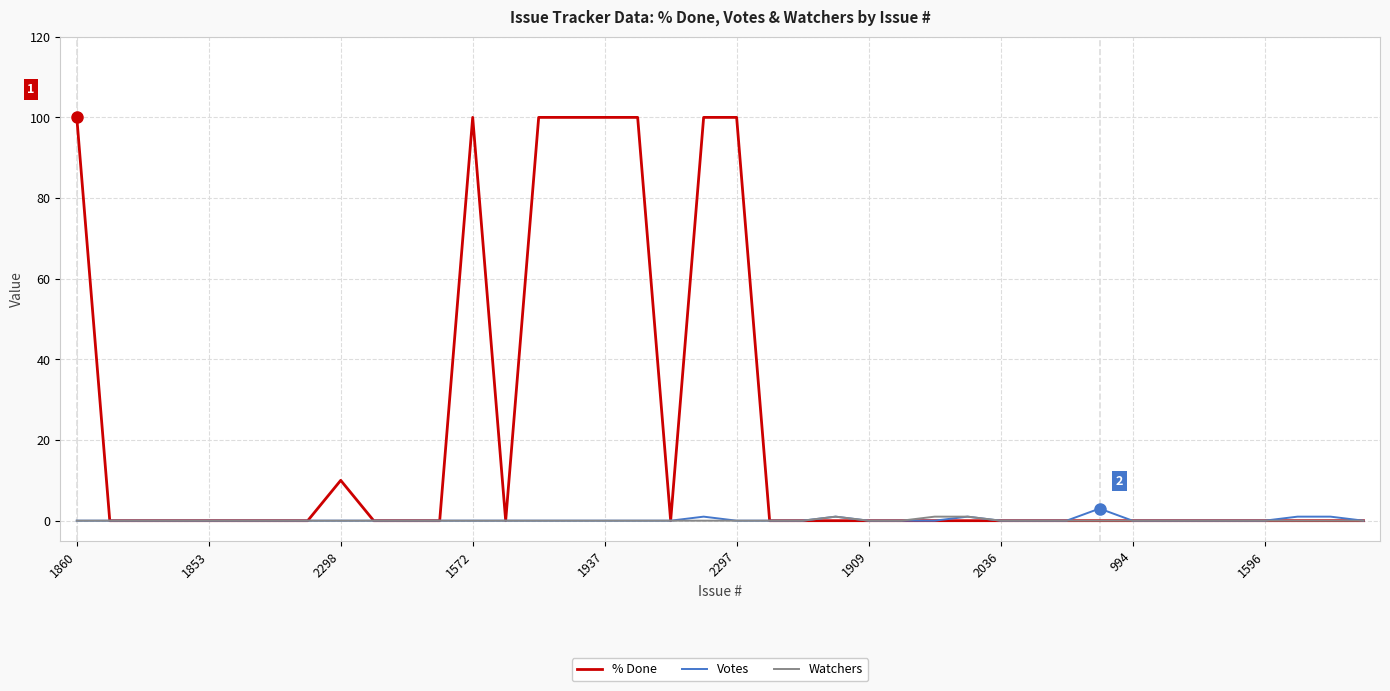

What is the greatest value displayed?

100